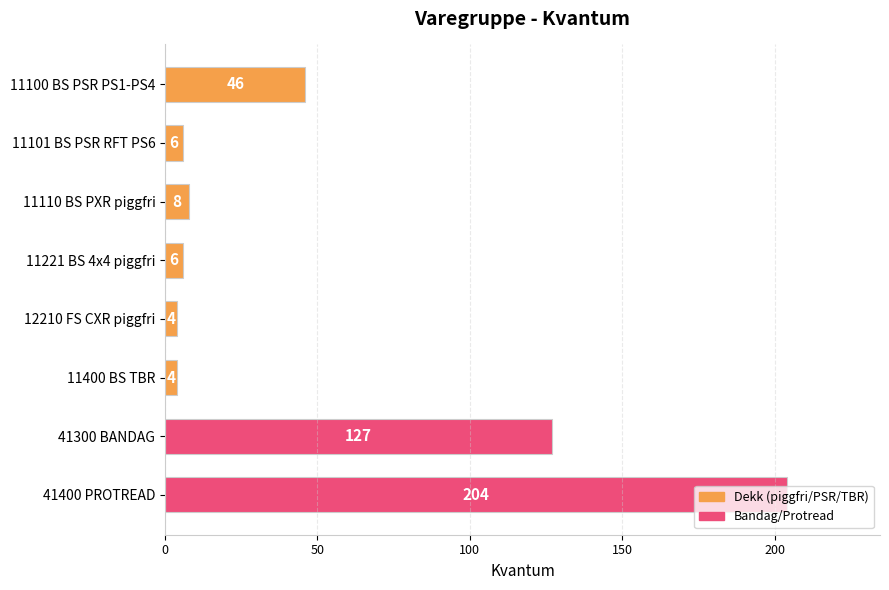

At which category does the chart reach its peak across all series?

41400 PROTREAD